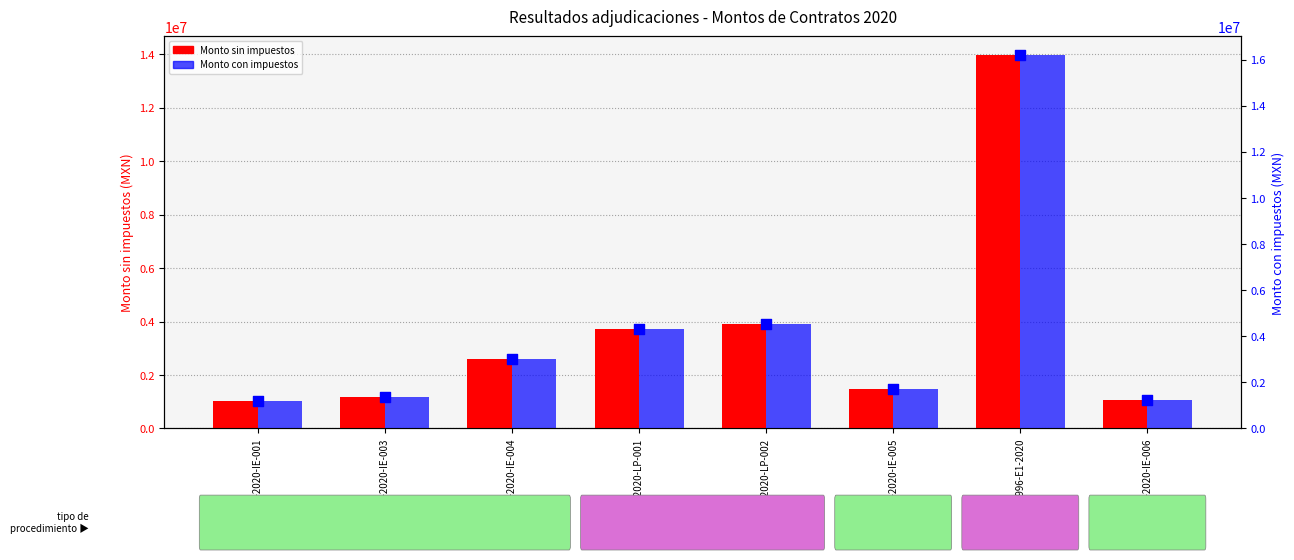

Which series has the largest total across all categories?

Monto con impuestos